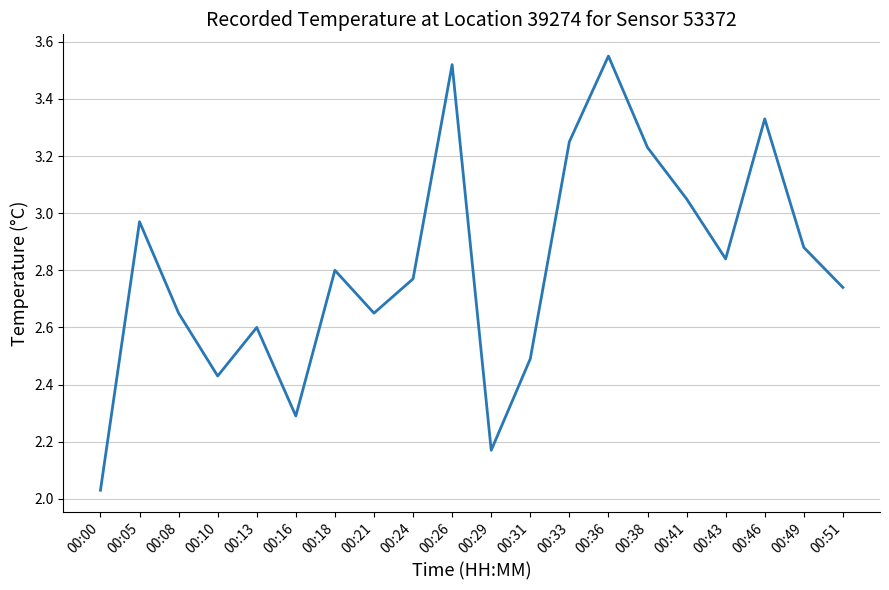

The chart shows a value of 0.7 at 00:08. True or false?

False